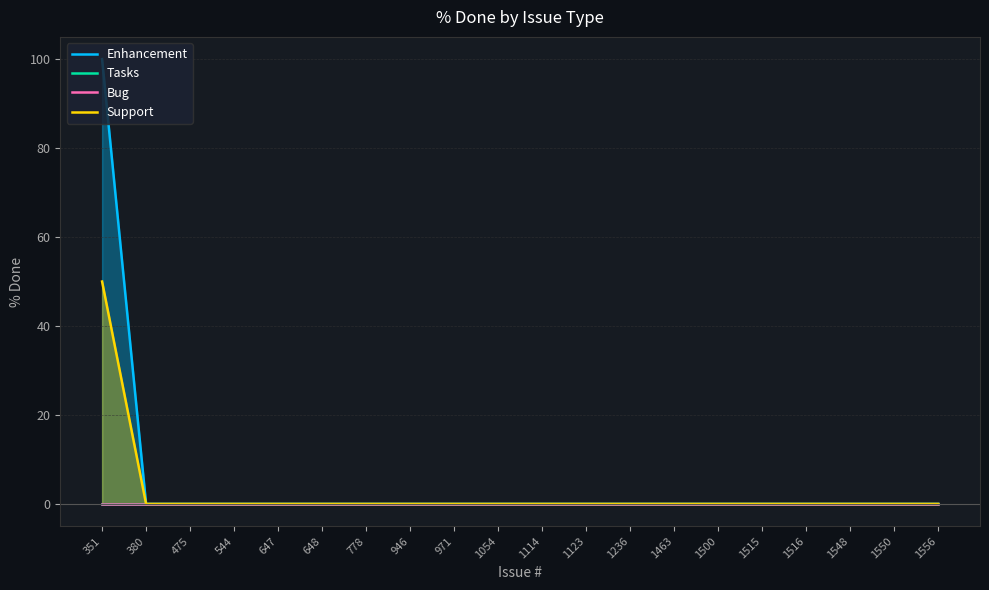

What are all the series names shown in the legend?

Enhancement, Tasks, Bug, Support